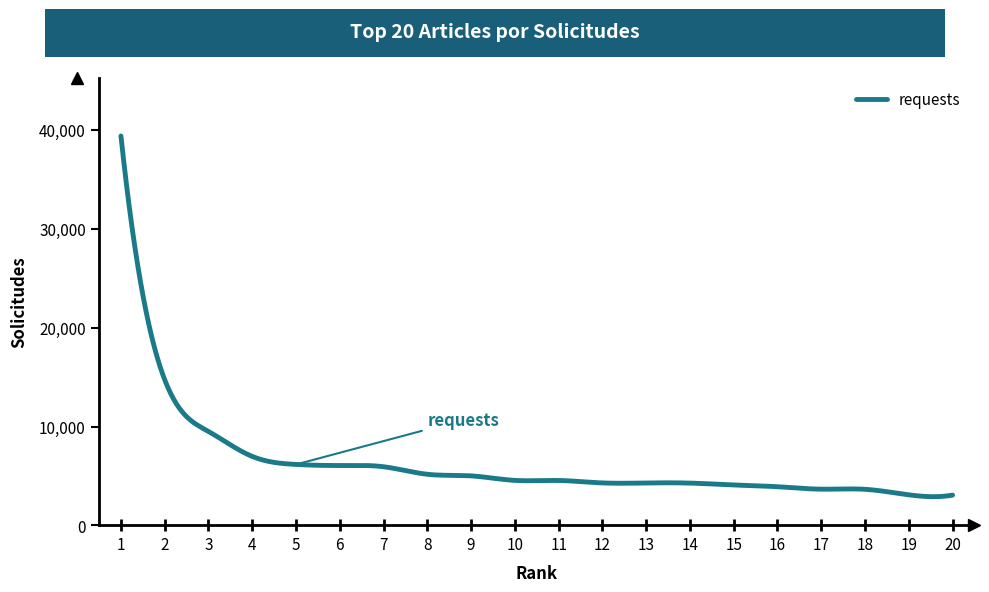

Does the chart display data point markers on the line(s)?

No